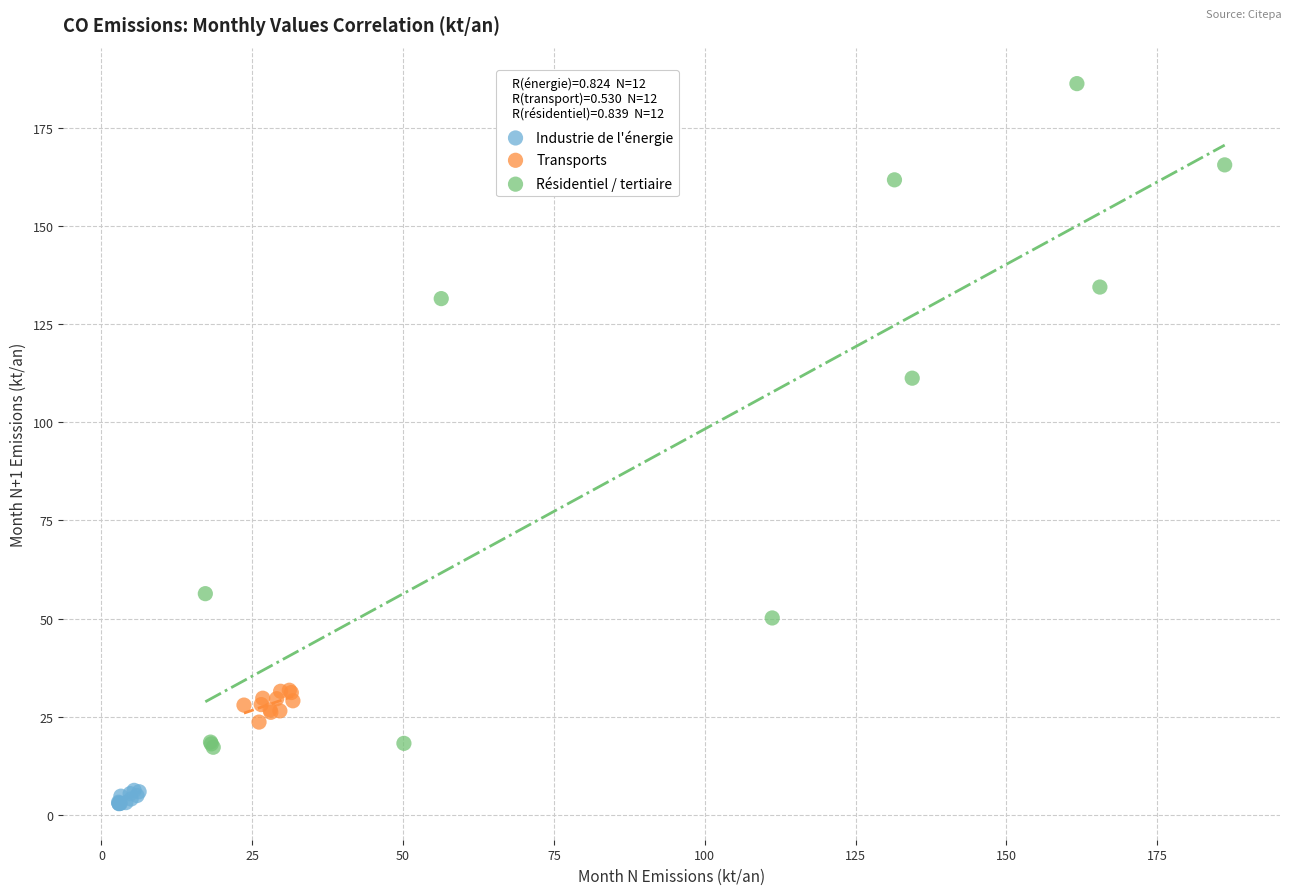

What are all the series names shown in the legend?

Industrie de l'énergie, Transports, Résidentiel / tertiaire